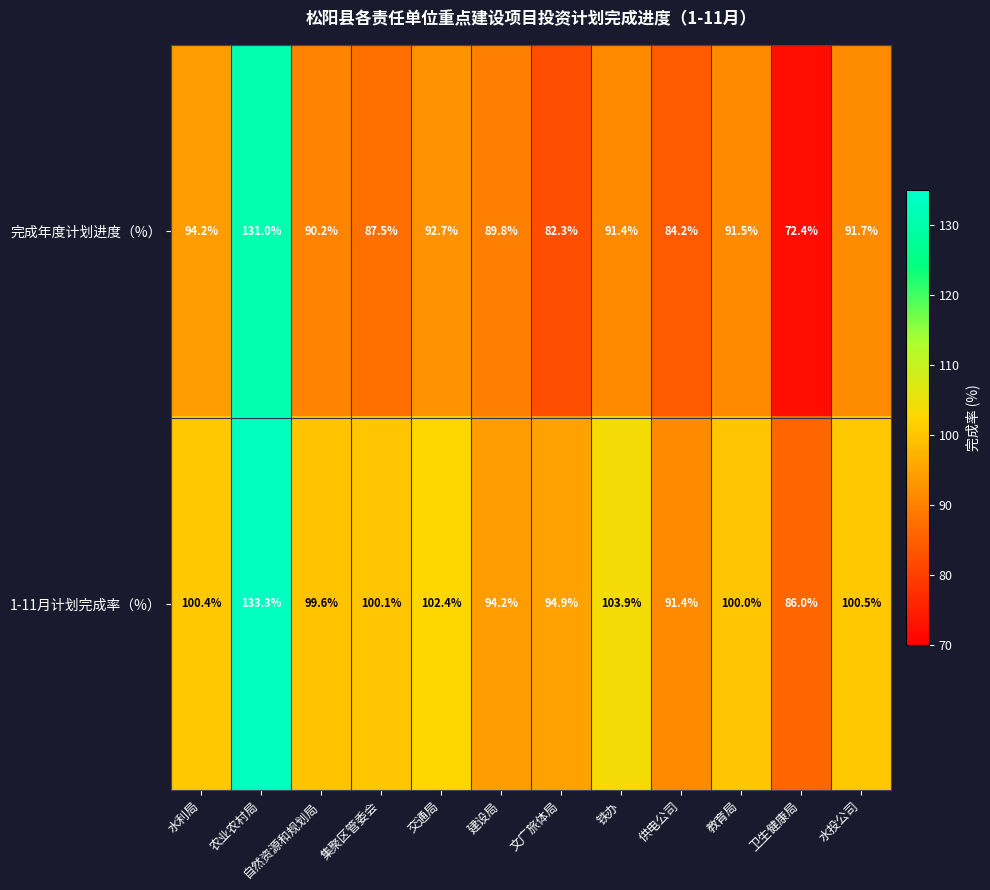

Where does the 完成年度计划进度（%） series first go above 91?

水利局